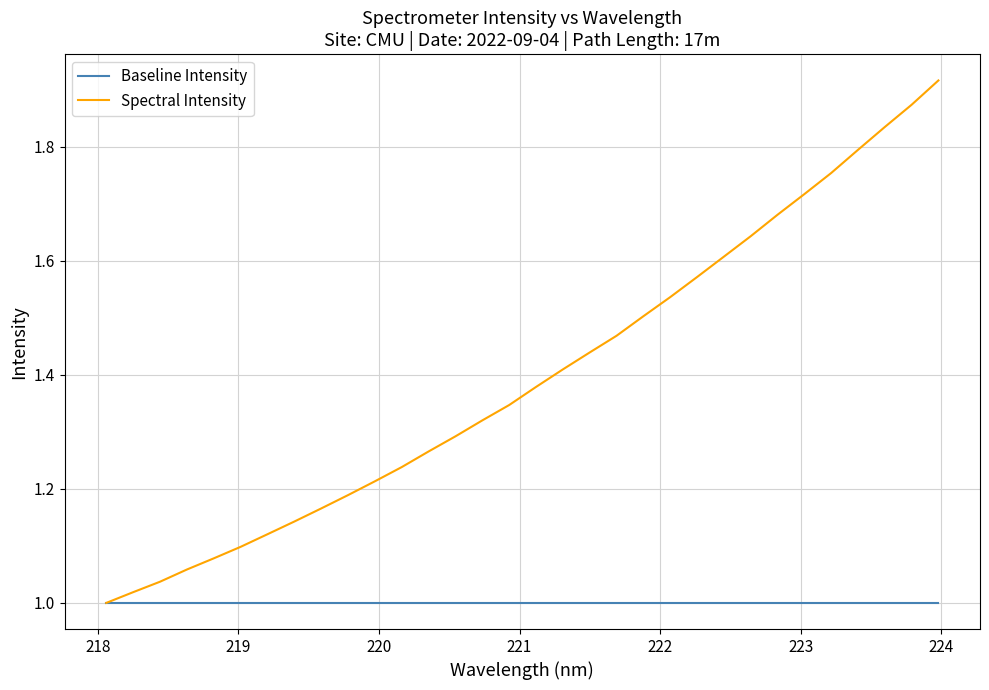

Which series has the largest total across all categories?

Spectral Intensity